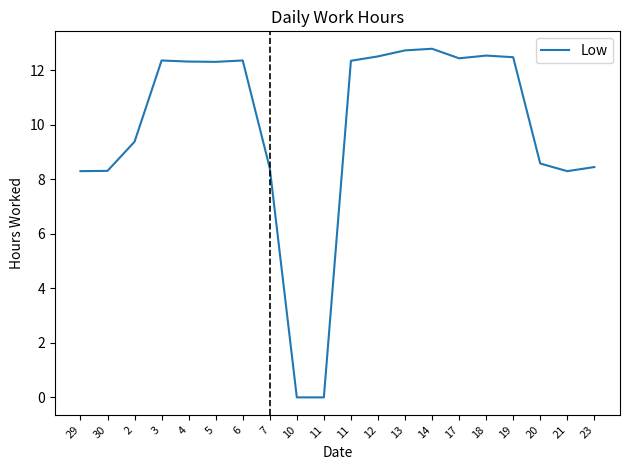

At which category does the data reach its first local valley?

5